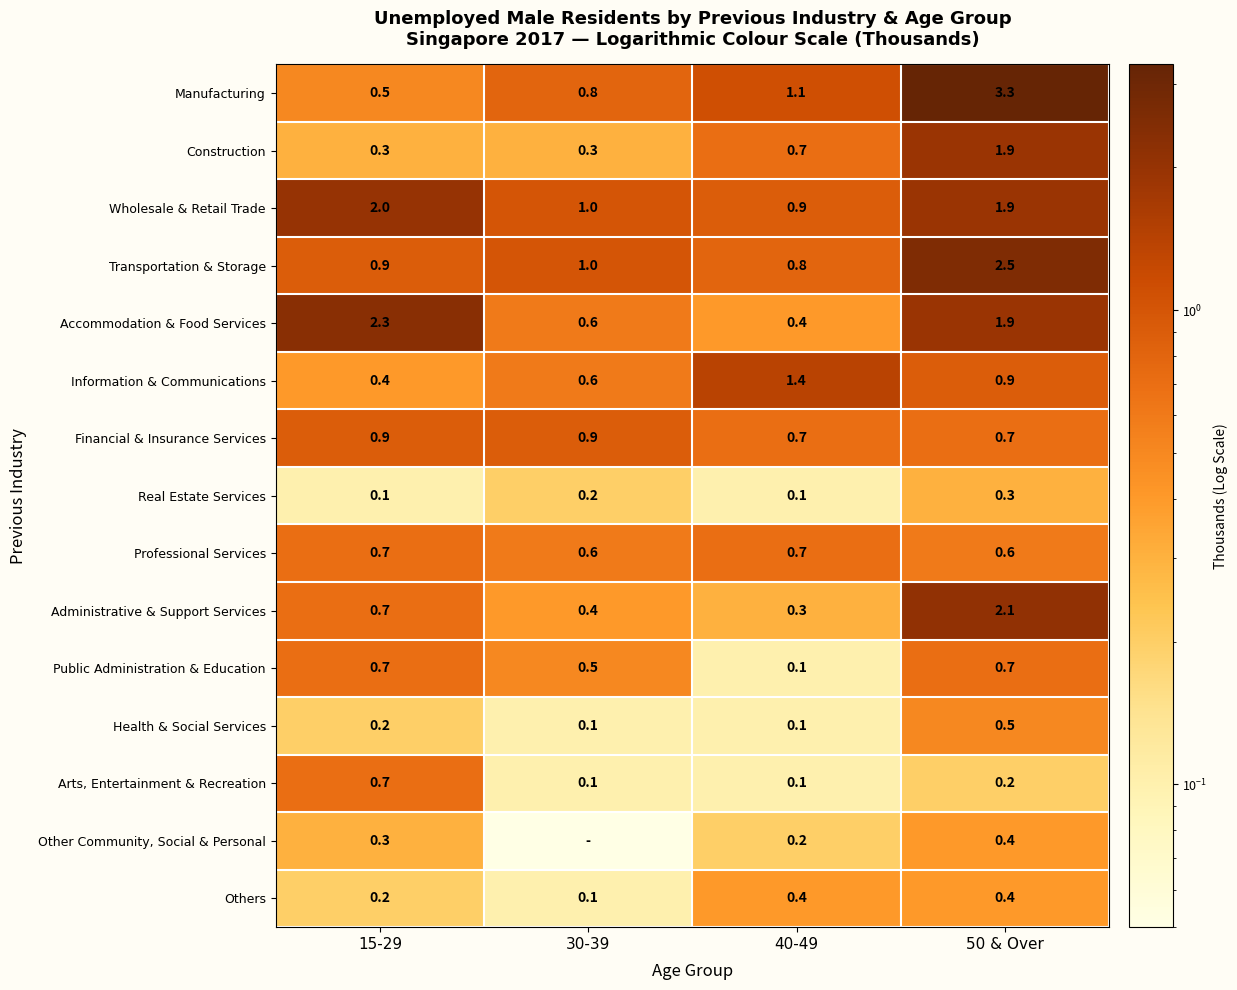

Between 15-29 and 30-39, which series saw the biggest shift?

Accommodation & Food Services